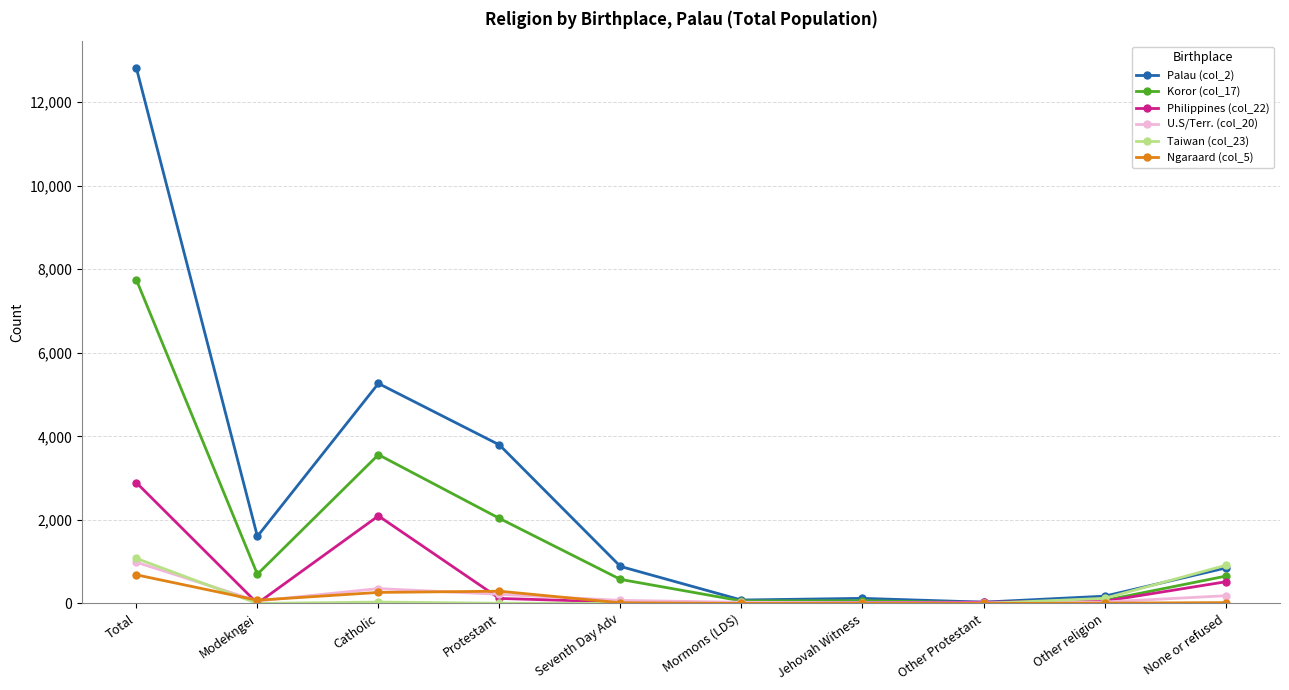

Which series ends up on top after the final intersection of Koror (col_17) and Taiwan (col_23)?

Taiwan (col_23)